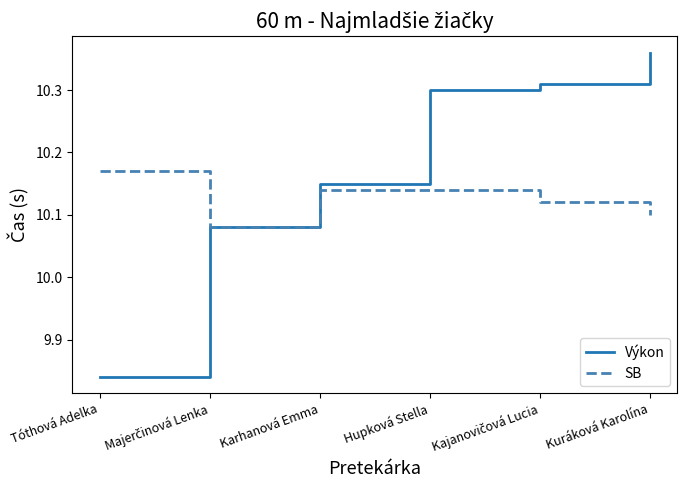

Which series has the largest total across all categories?

Výkon